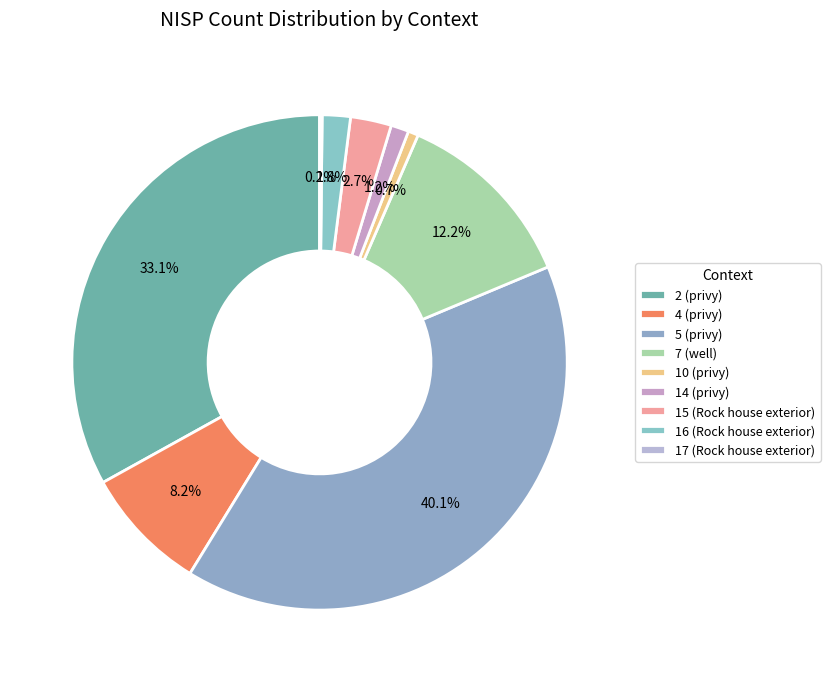

What portion of the pie excludes 10 (privy)?

99.3%